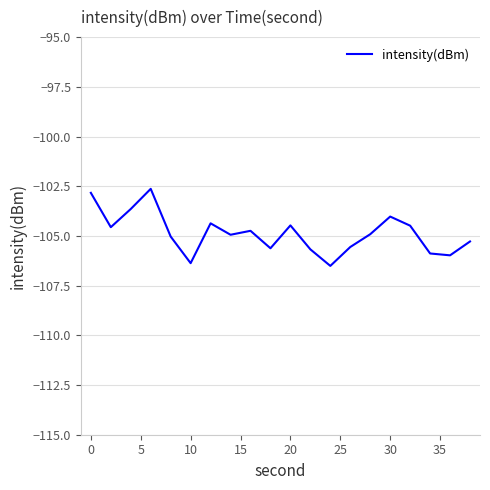

What is the greatest value displayed?

-102.6